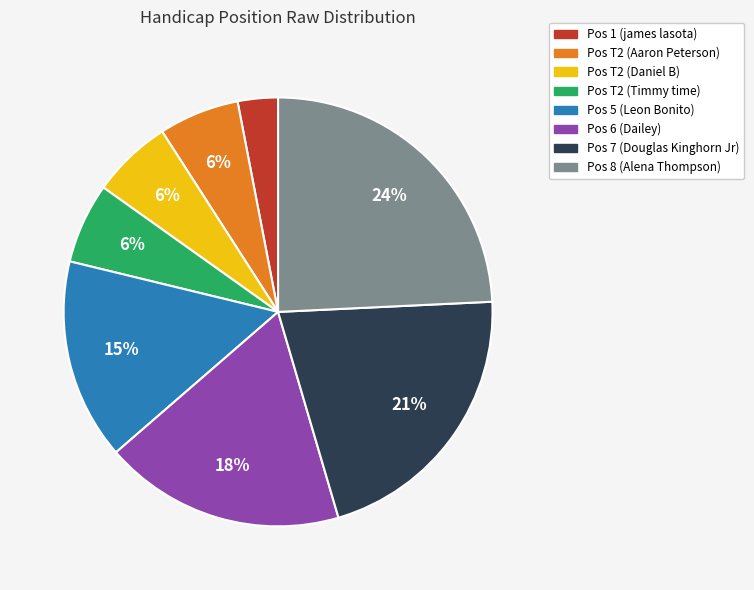

To the nearest percent, what is the difference between the largest and smallest slice percentages?

21%